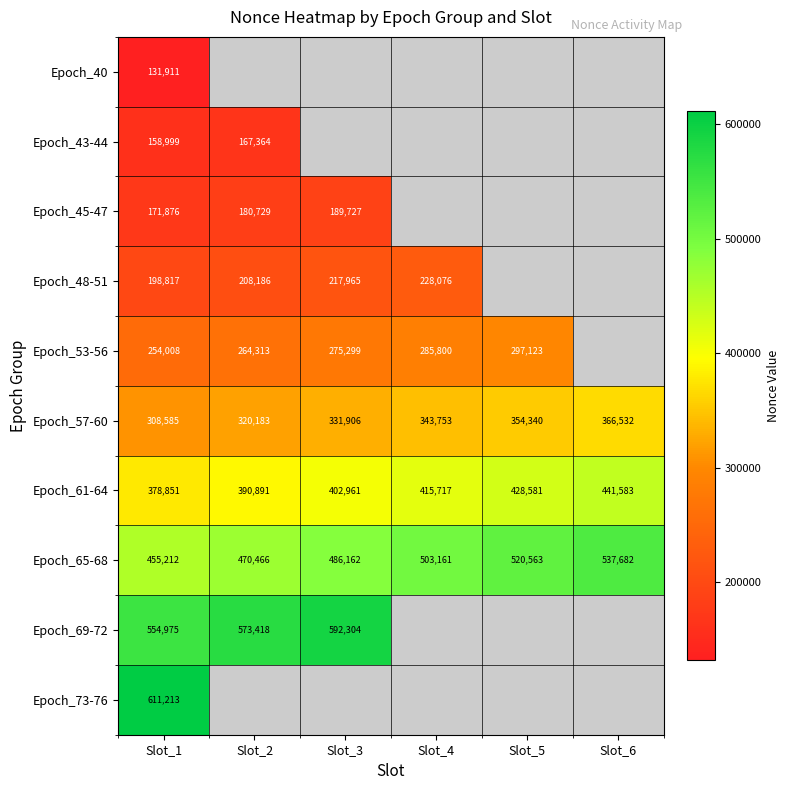

What is the sum of all Epoch_57-60 values?

2025299